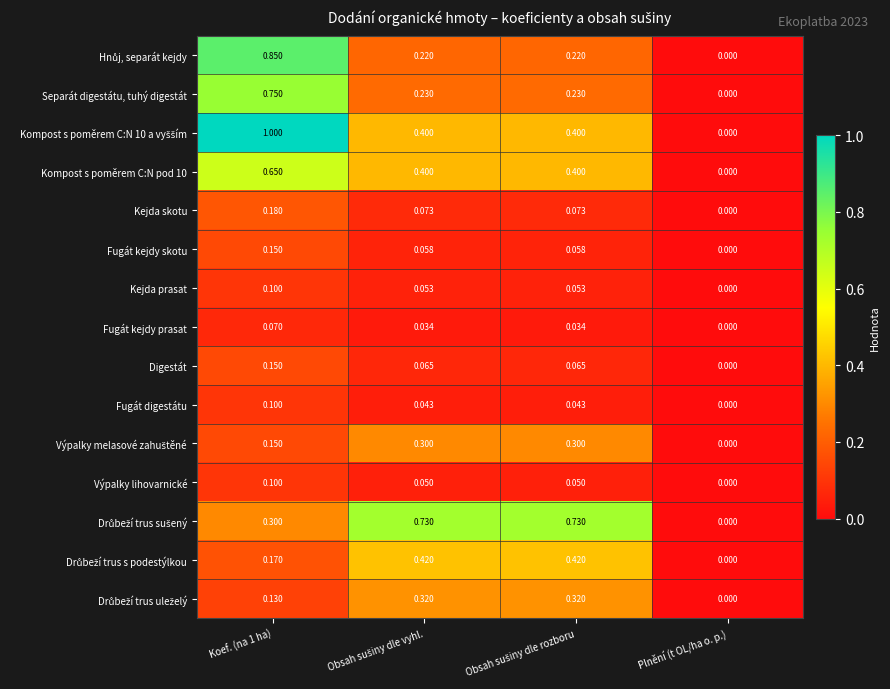

At which label is Separát digestátu, tuhý digestát closest to 0?

Plnění (t OL/ha o. p.)